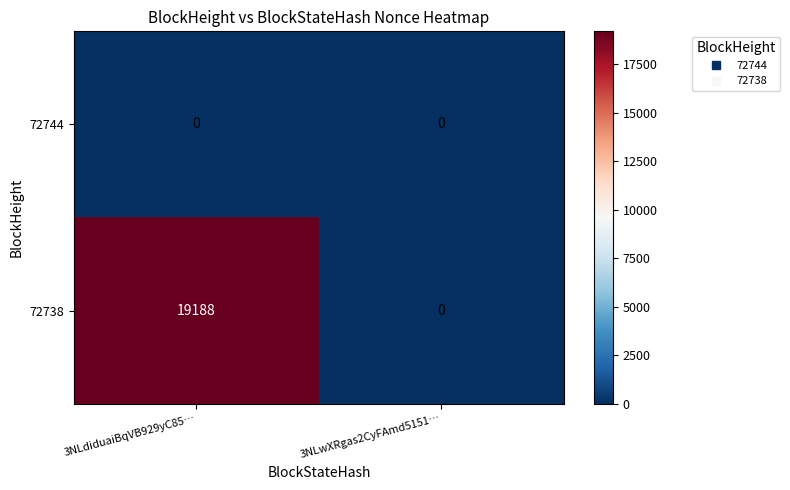

Rank the series by their average value, from highest to lowest.

72738, 72744